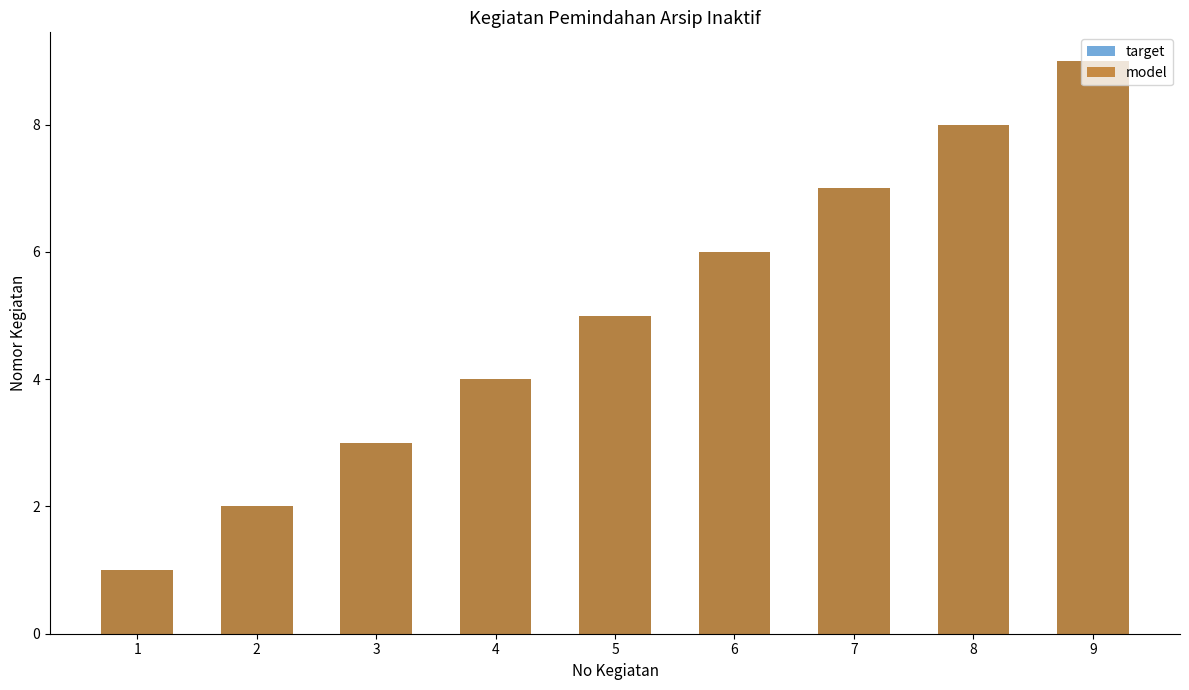

What is the sum of the model values at 6 and 1?

7